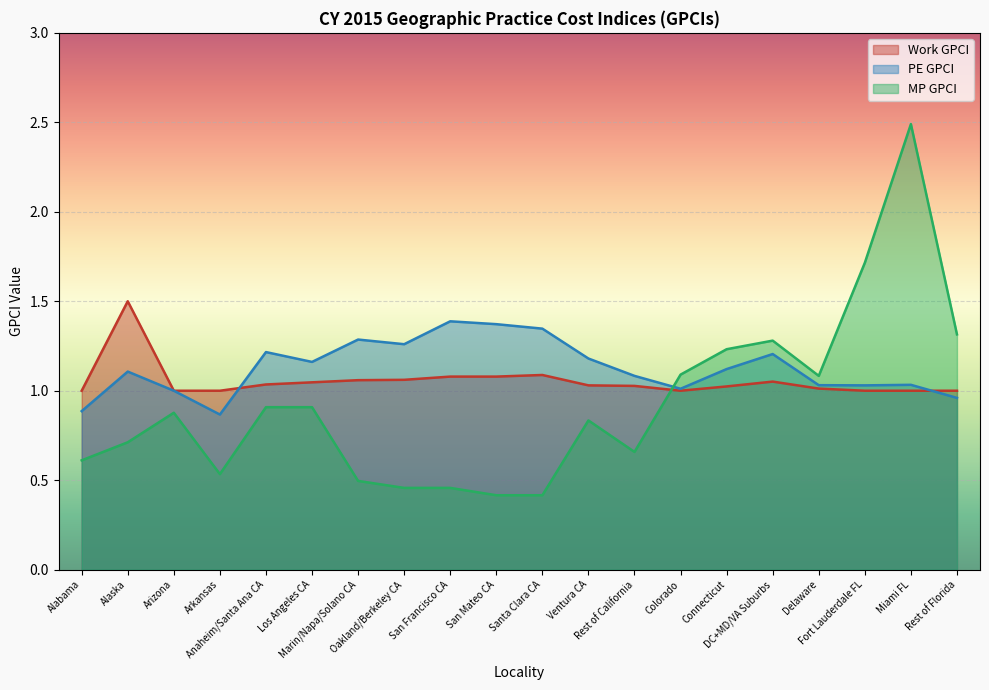

What is the label of the 13th point from the right?

Oakland/Berkeley CA